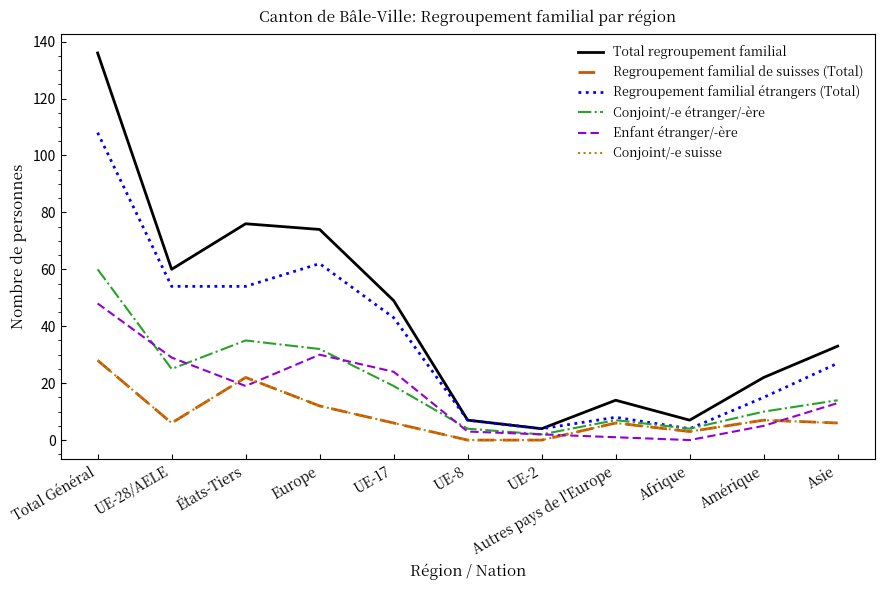

How many lines are shown in the chart?

6